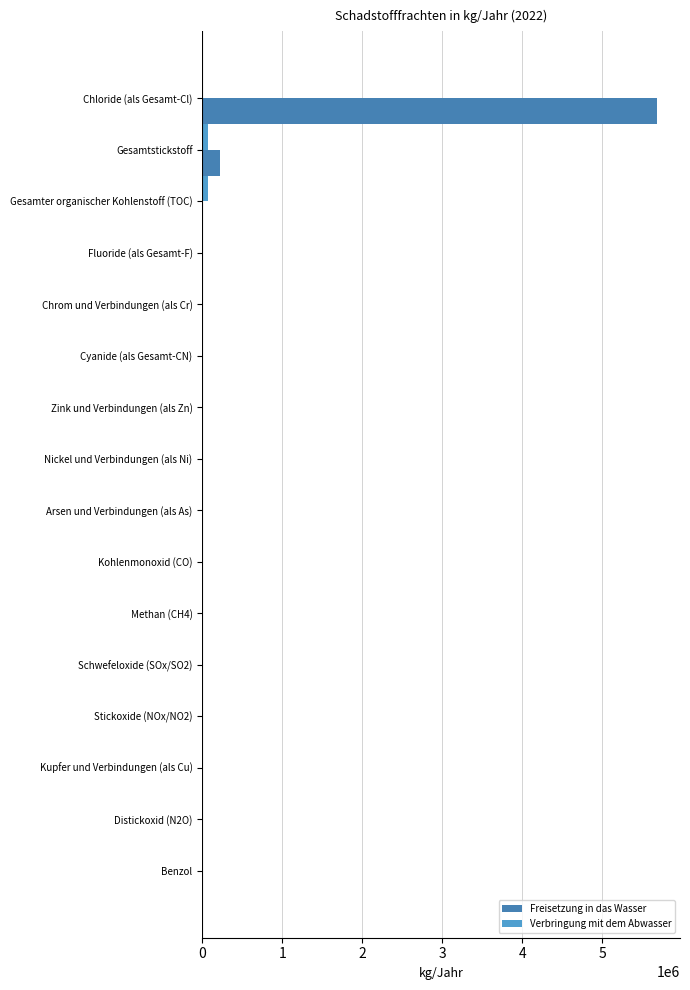

At which category is the sum across all series the highest?

Chloride (als Gesamt-Cl)